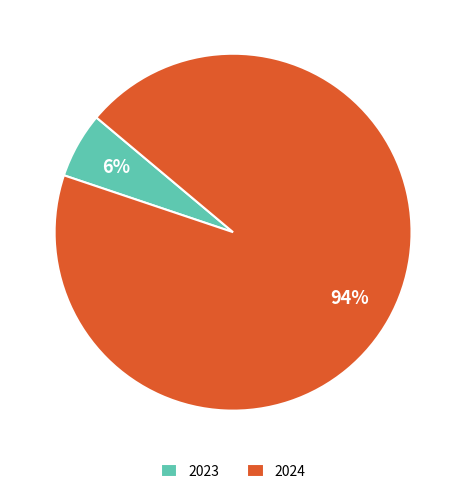

To the nearest percent, what is the difference between the largest and smallest slice percentages?

88%